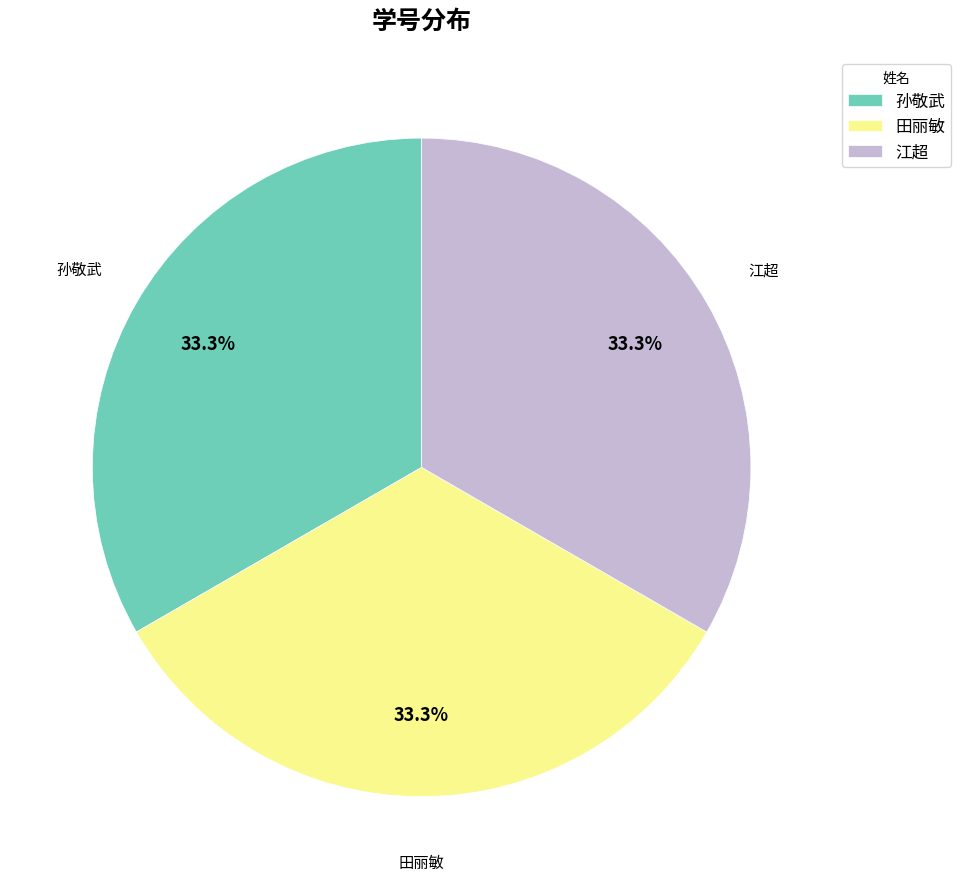

To the nearest percent, what percentage of the pie is 江超?

33%